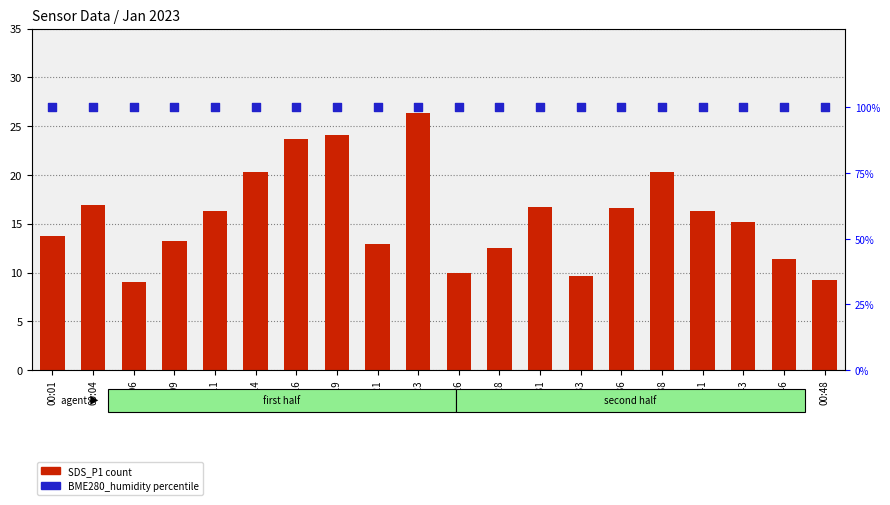

Which series has the largest total across all categories?

BME280_humidity (percentile)